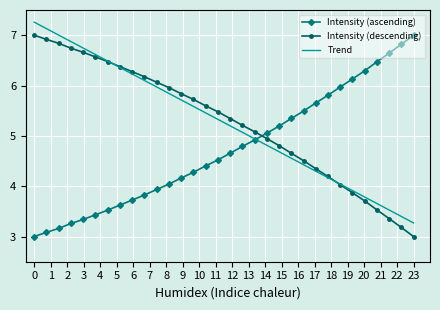

What is the lowest value of the Intensity (descending) series?

3.0